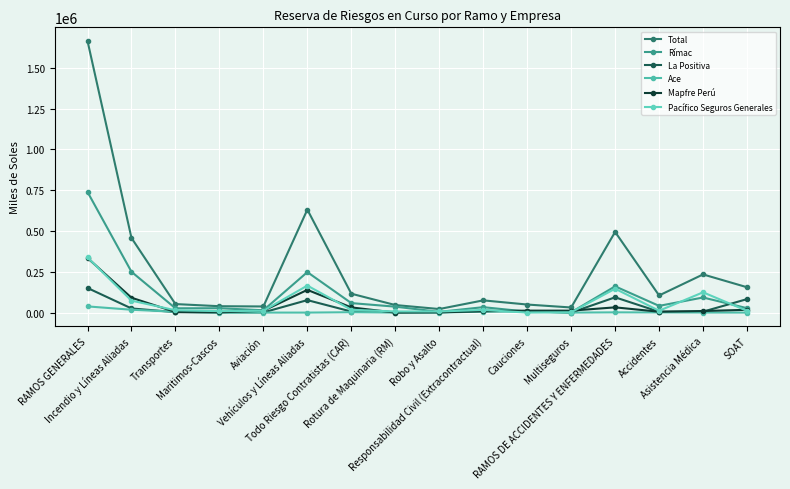

In Total, how many points are lower than both neighbors (excluding endpoints)?

4